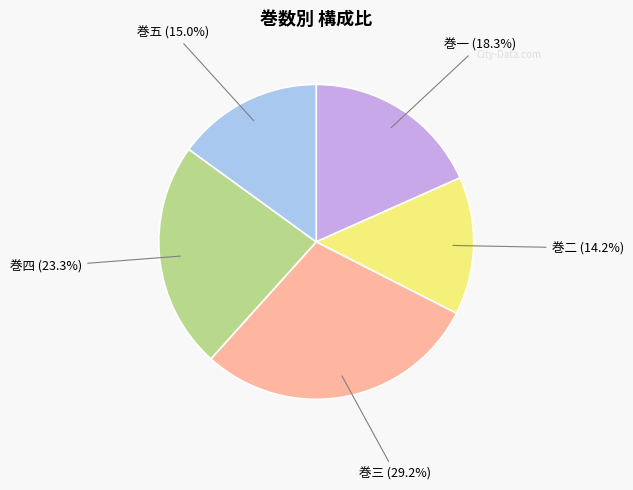

Which has a higher value, 巻三 or 巻一?

巻三